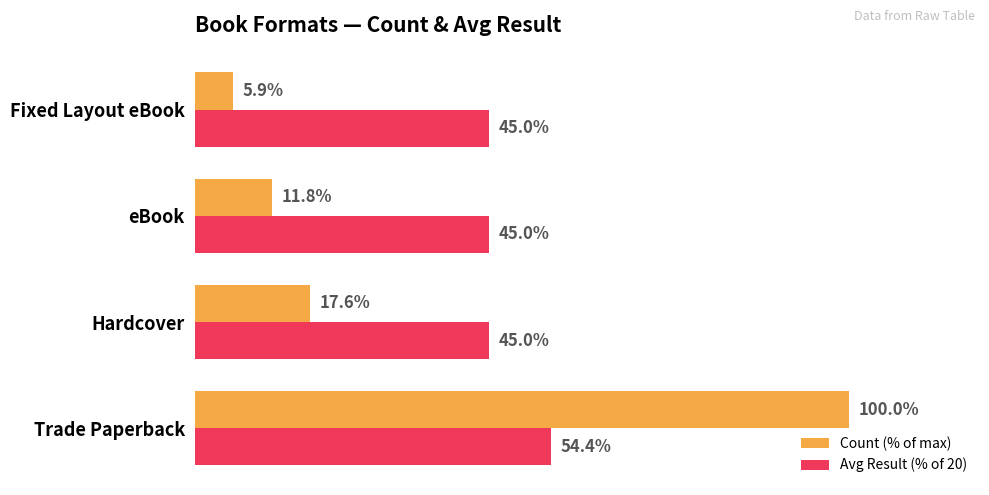

Is the value of Count (% of max) at Fixed Layout eBook greater than the value of Avg Result (% of 20) at Trade Paperback?

No